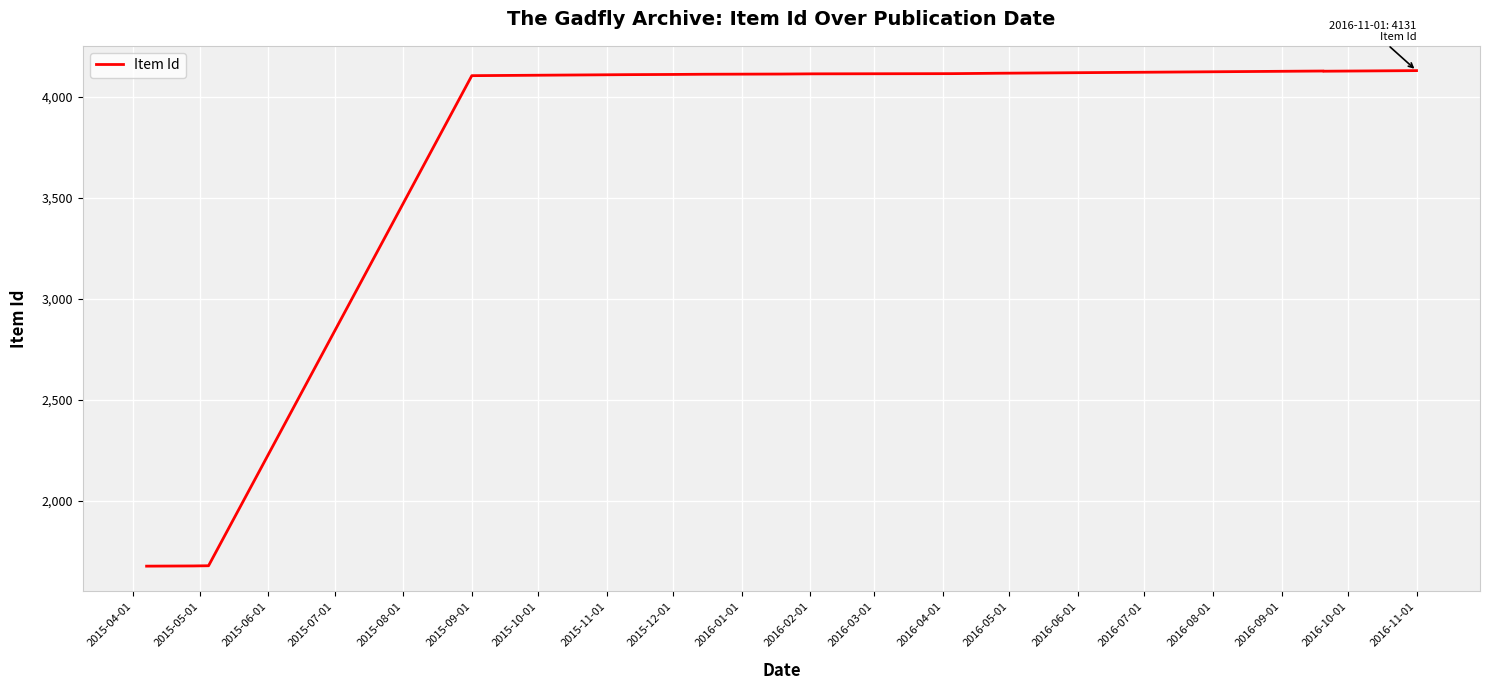

List the labels in order of value, smallest first.

2015-04-01, 2015-05-01, 2015-06-01, 2015-07-01, 2015-08-01, 2015-09-01, 2015-10-01, 2015-11-01, 2015-12-01, 2016-01-01, 2016-02-01, 2016-03-01, 2016-04-01, 2016-05-01, 2016-06-01, 2016-07-01, 2016-09-01, 2016-08-01, 2016-10-01, 2016-11-01